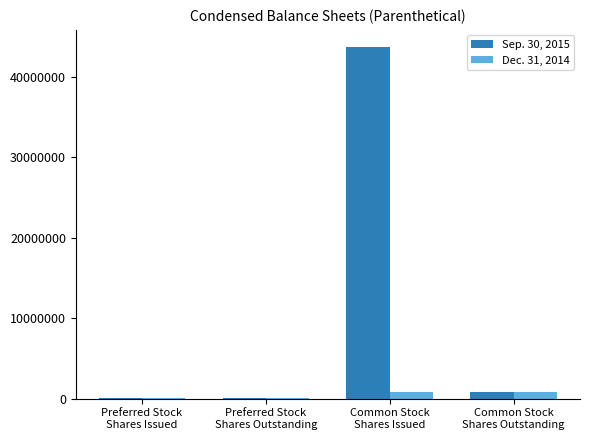

Is it true that Sep. 30, 2015 equals 43665448 at Common Stock
Shares Issued?

True